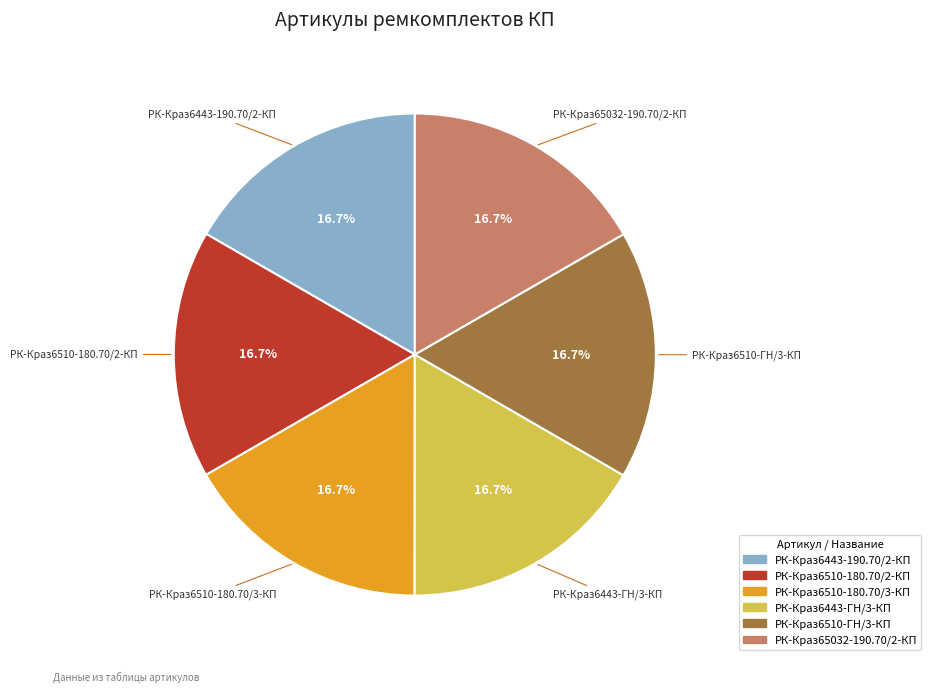

How many segments does this pie chart have?

6